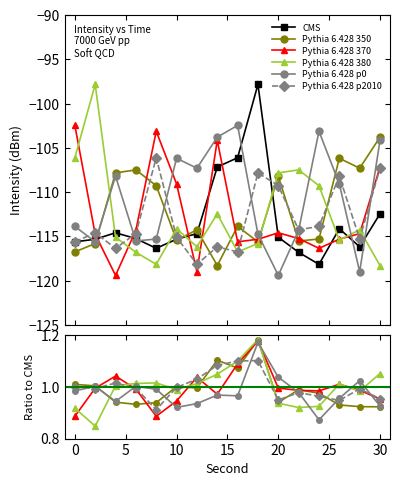

What is the value of the Pythia 6.428 p2010 point at the 3rd from the left?

1.0